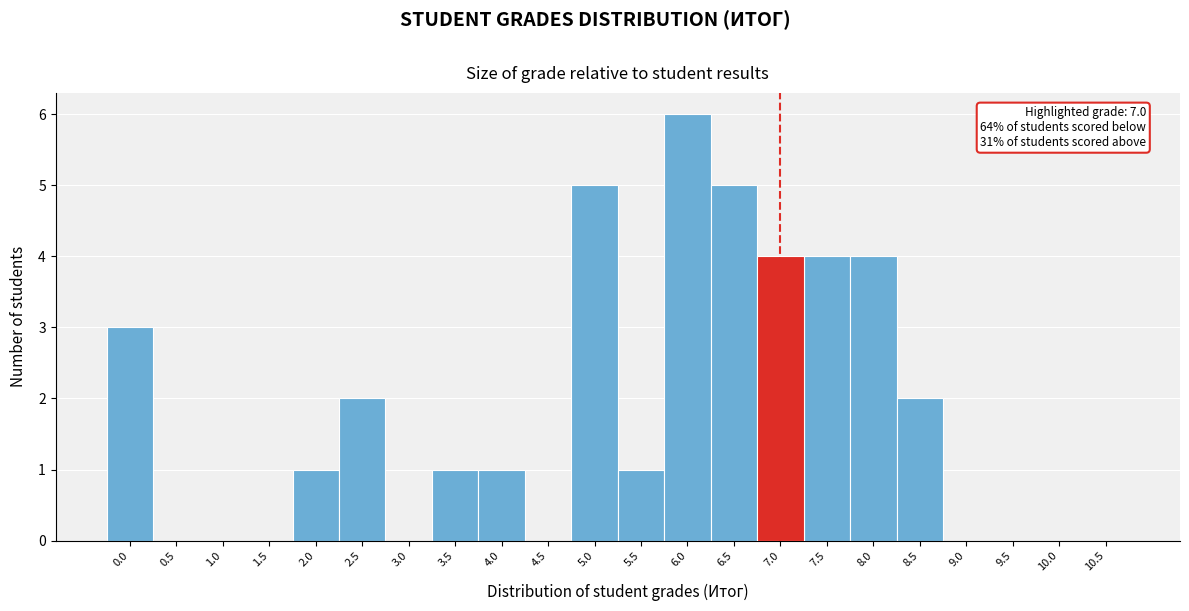

Reading left to right, list all the values displayed in this chart.

0.0=3	0.5=0	1.0=0	1.5=0	2.0=1	2.5=2	3.0=0	3.5=1	4.0=1	4.5=0	5.0=5	5.5=1	6.0=6	6.5=5	7.0=4	7.5=4	8.0=4	8.5=2	9.0=0	9.5=0	10.0=0	10.5=0